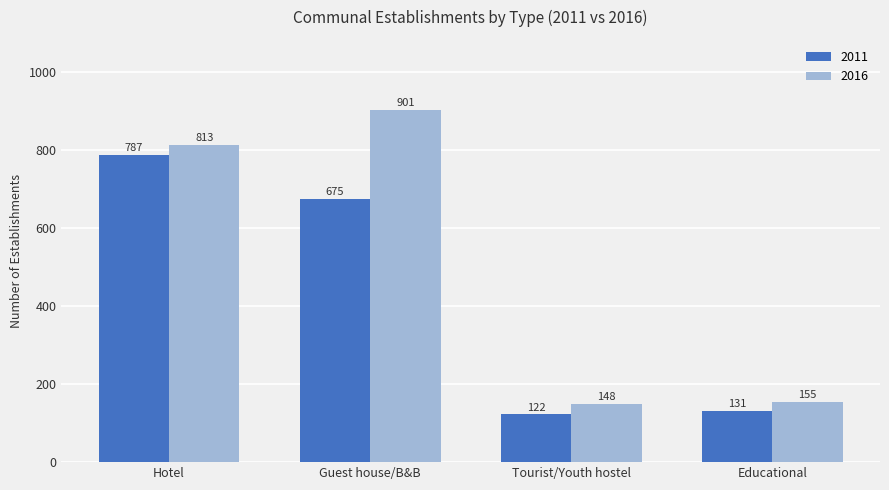

What is the minimum value for 2016?

148